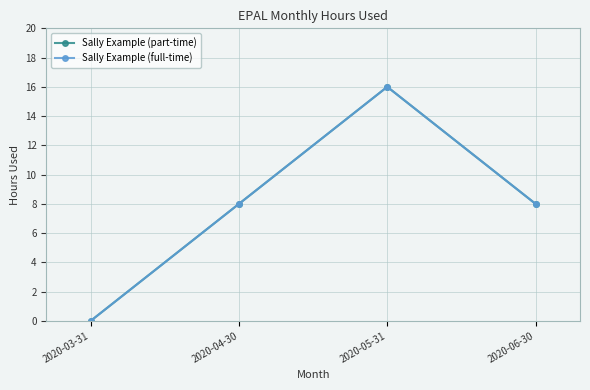

Read the Sally Example (full-time) value at 2020-04-30.

8